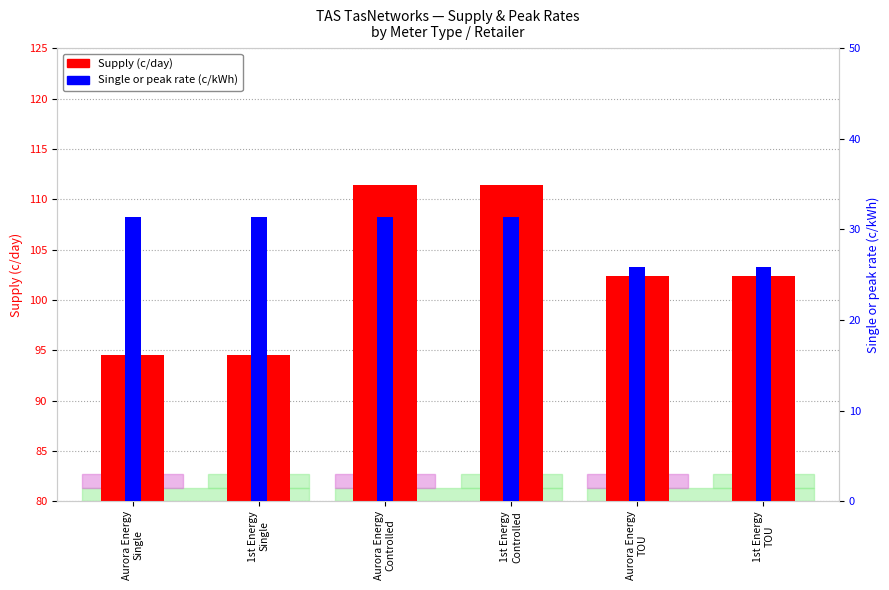

Reading left to right, what are all the values shown in this chart?

Supply (c/day): 94.5	94.5	111.5	111.4	102.4	102.4
Single or peak rate (c/kWh): 31.4	31.4	31.4	31.4	25.9	25.8